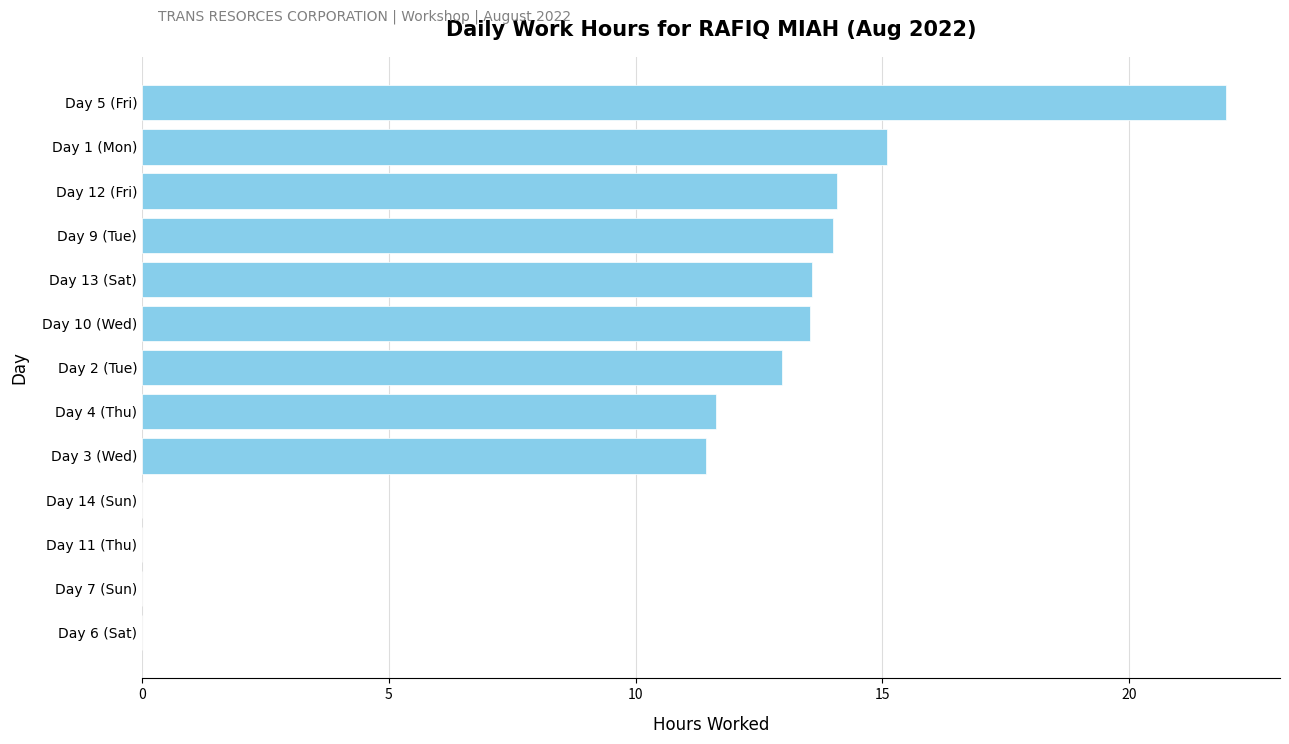

Count the number of data series in this chart.

1